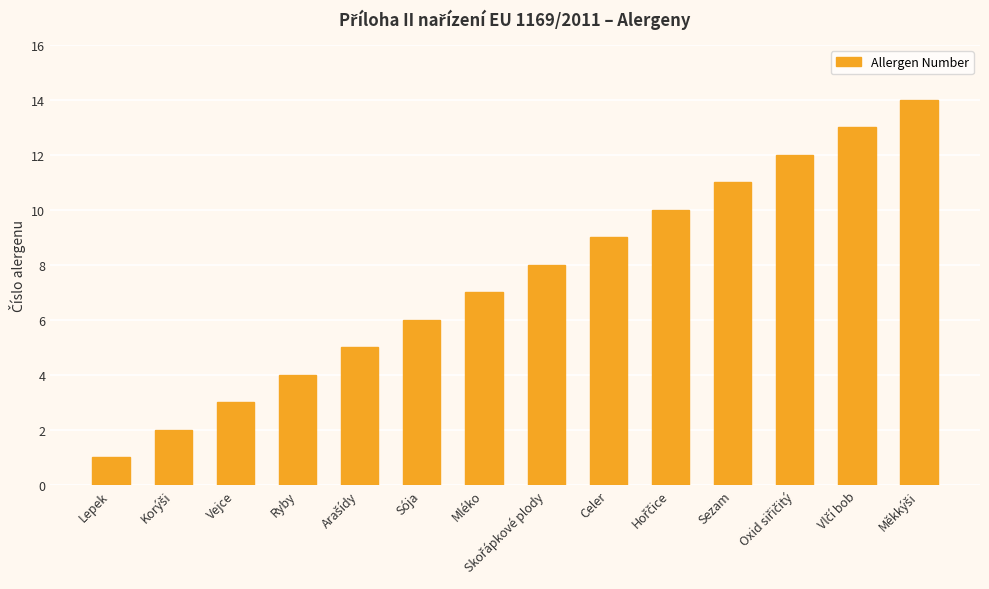

What is the label of the 12th bar from the right?

Vejce